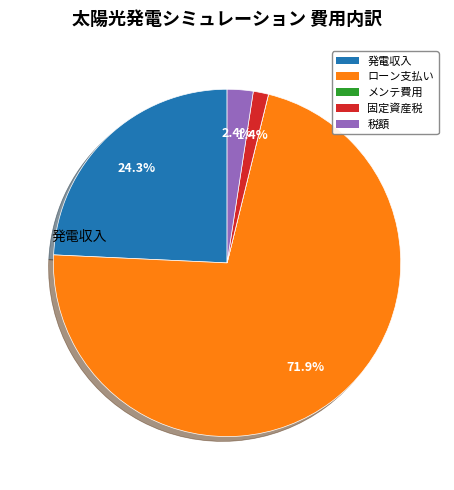

Does any single category account for the majority?

Yes